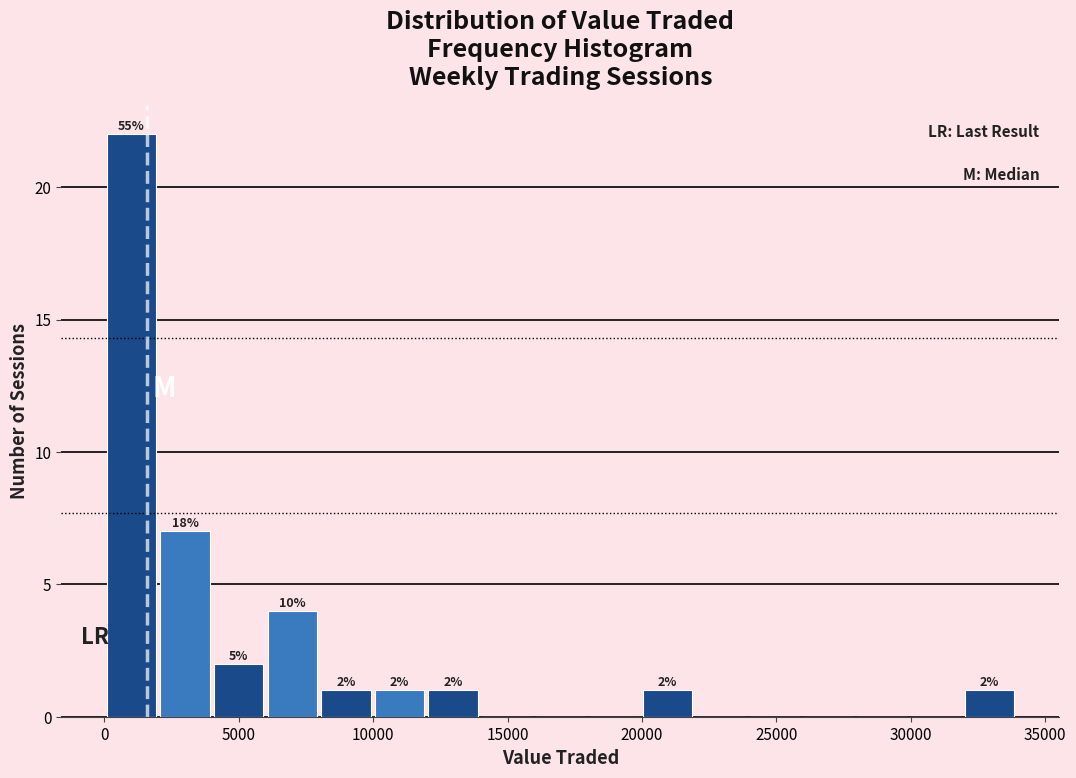

Read against the x-axis, roughly where is the centre of the tallest bar?

1000